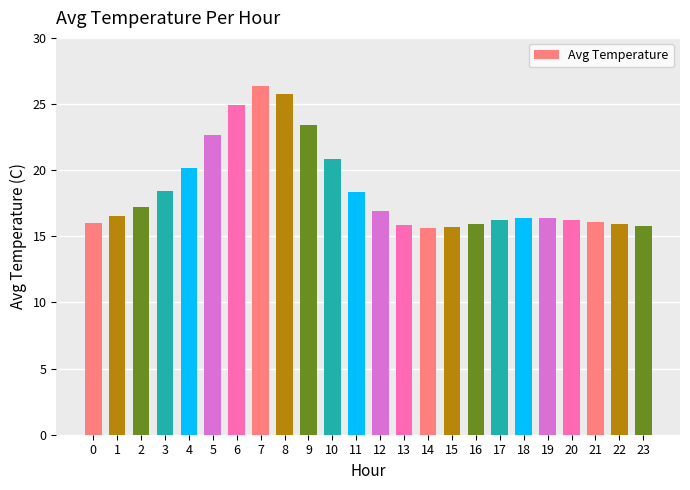

What is the sum of the values at 3 and 4?

38.6